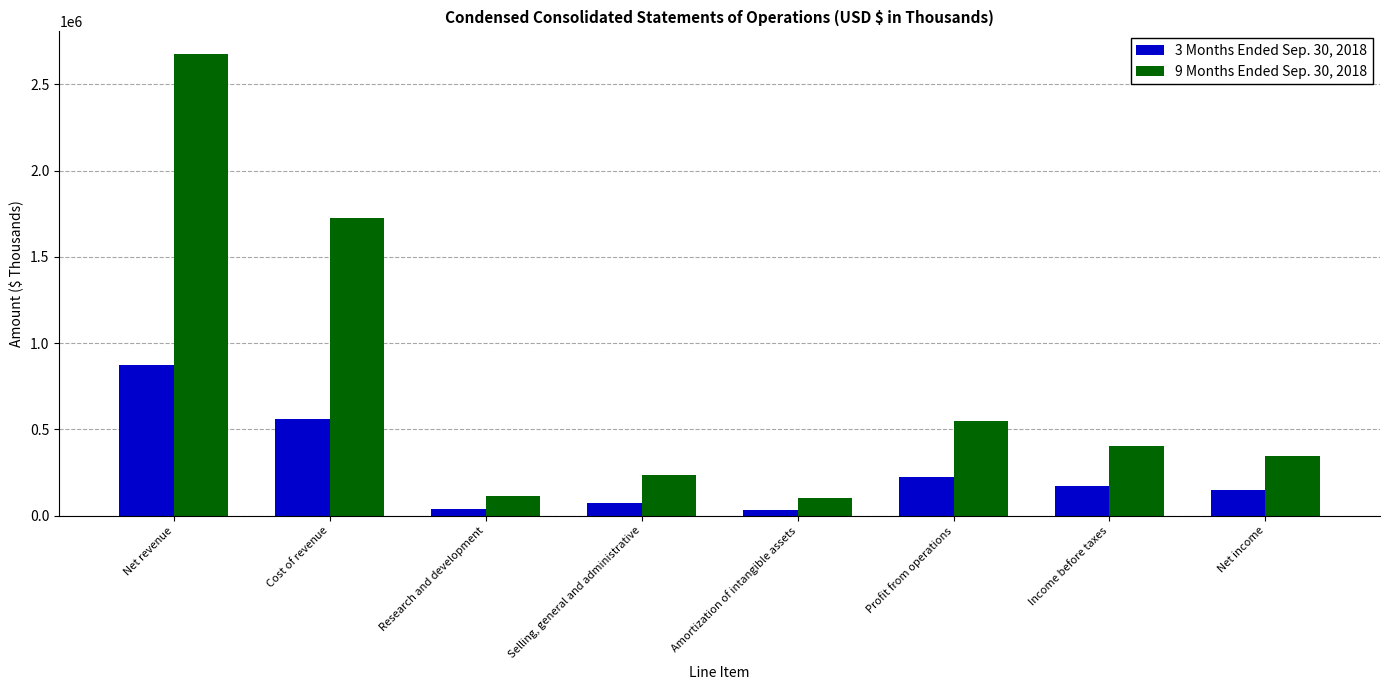

Is the value of 3 Months Ended Sep. 30, 2018 at Selling, general and administrative greater than the value of 9 Months Ended Sep. 30, 2018 at Amortization of intangible assets?

No